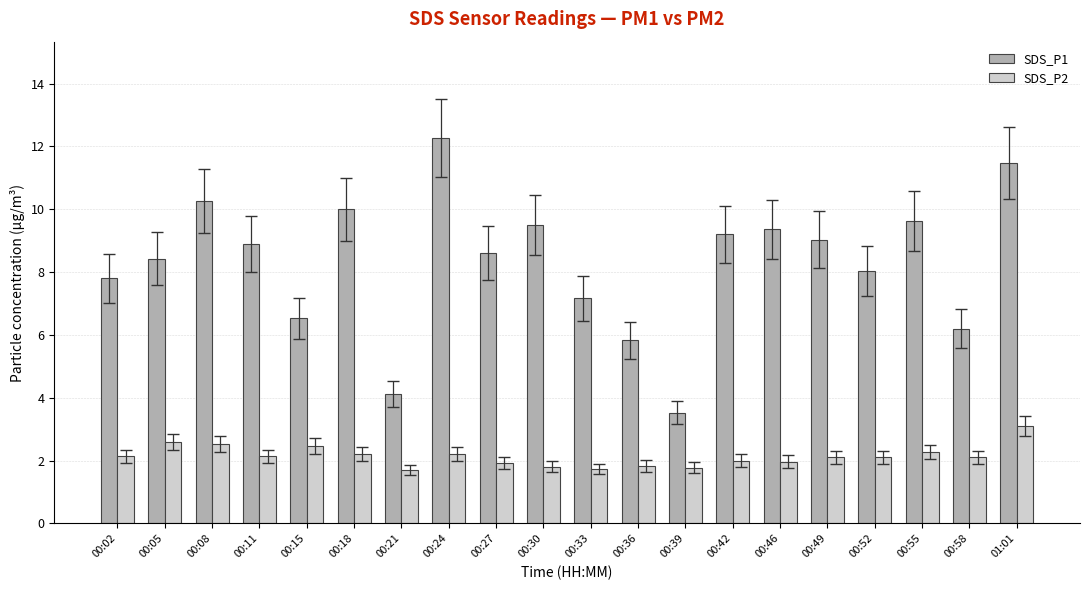

Which series changed the most between 00:27 and 00:36?

SDS_P1